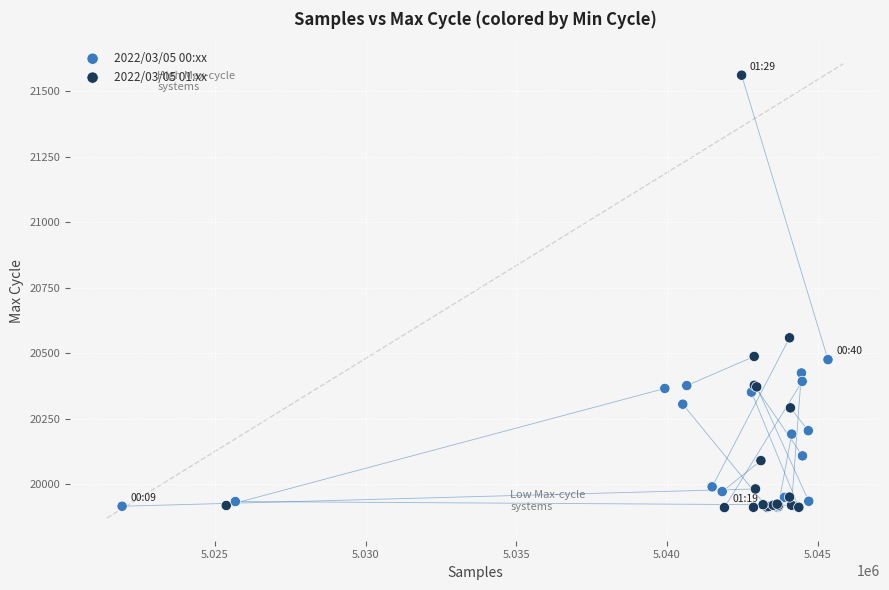

Which series has the widest spread of Y values?

2022/03/05 01:xx